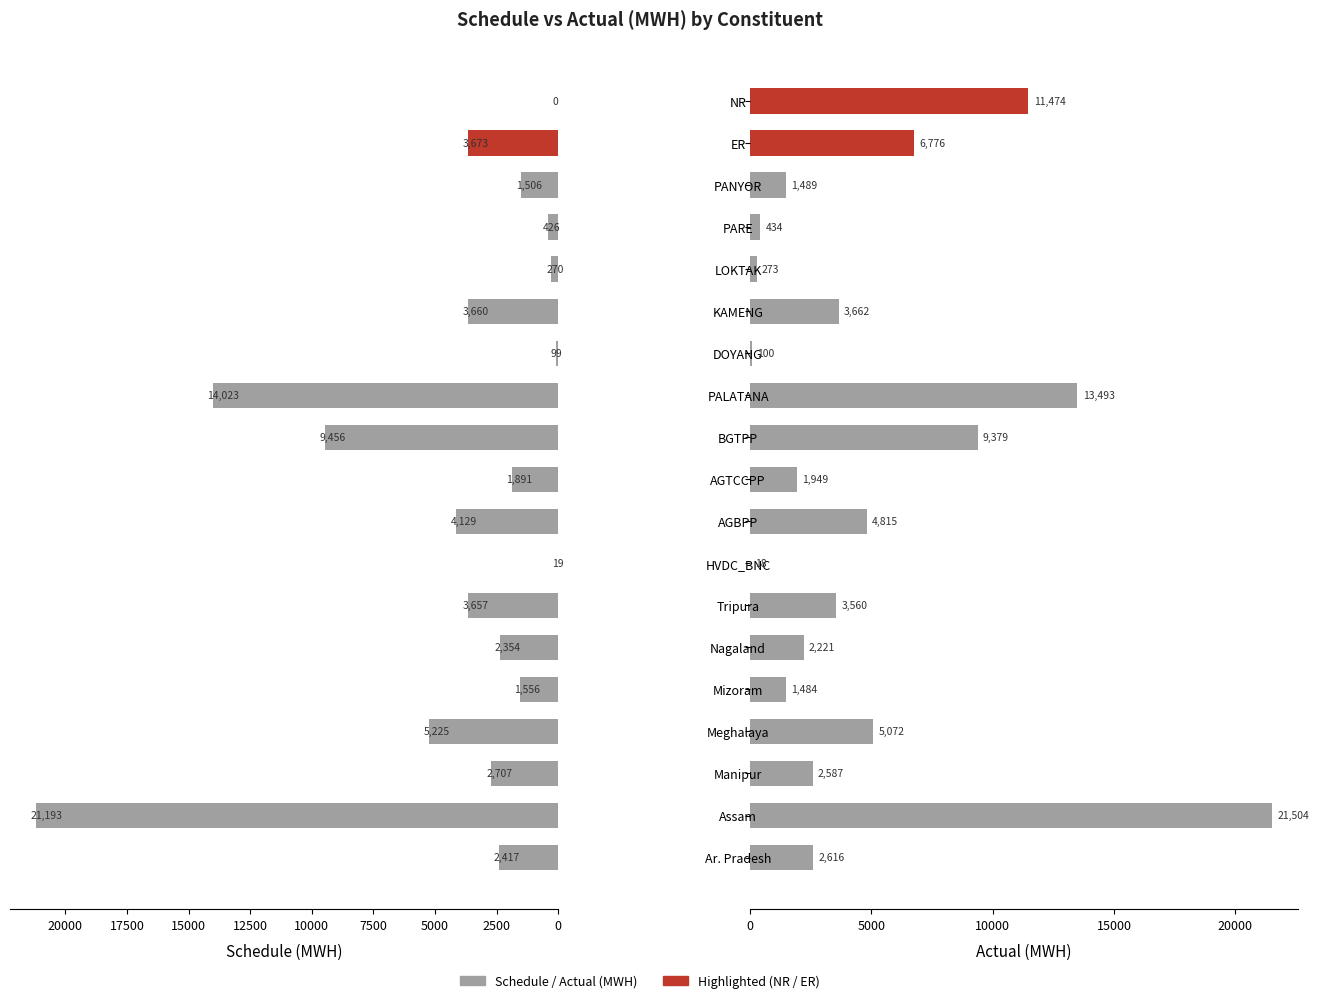

Is it true that Schedule (MWH) equals 2607.9 at Meghalaya?

False